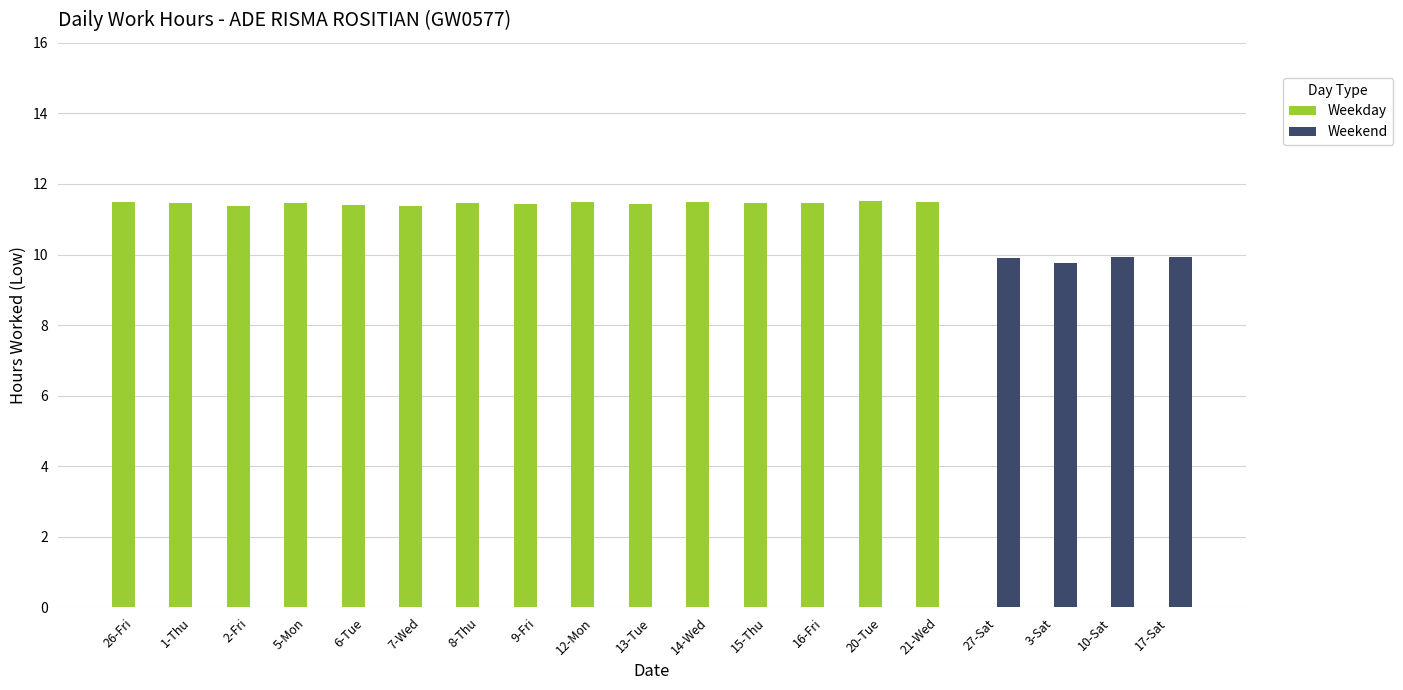

How many data points does each series have?

19